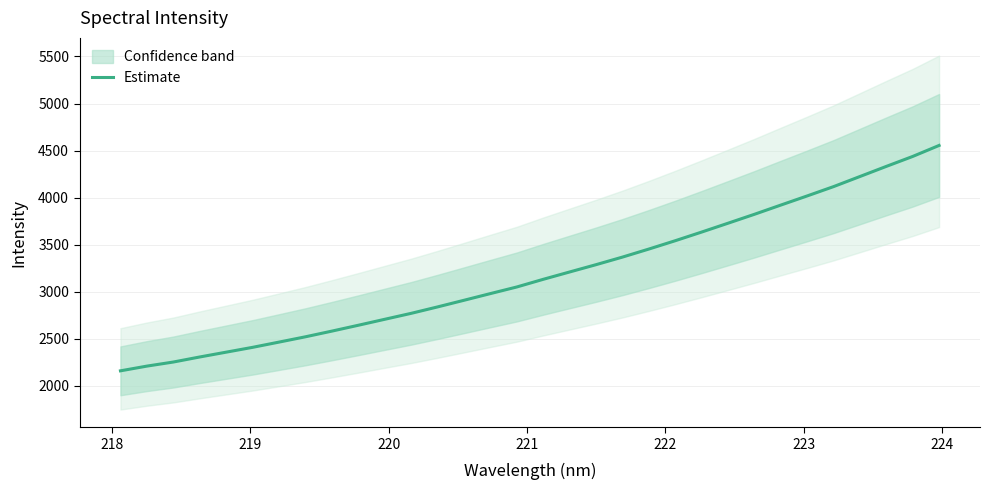

What is the lowest value of the Estimate series?

2160.6